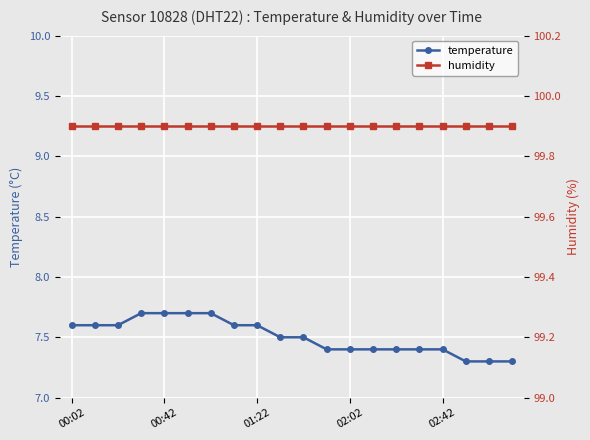

The value of temperature at 00:42 is 7.7. True or false?

True